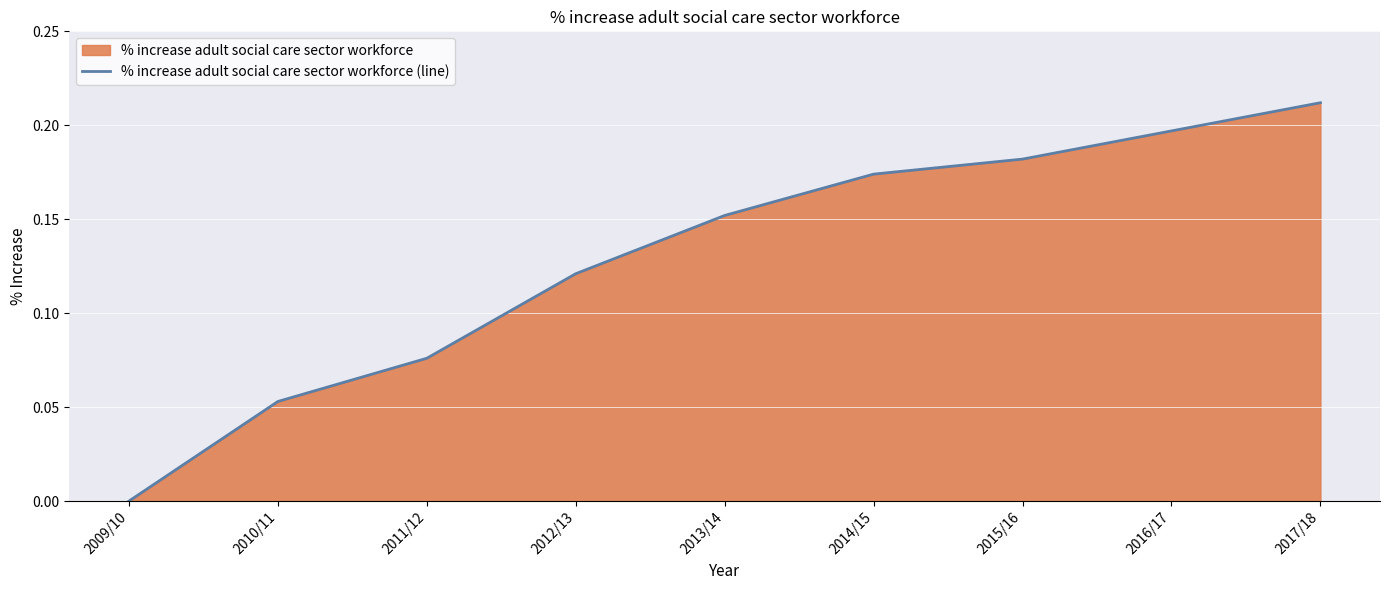

Rank the categories by value from highest to lowest.

2017/18, 2016/17, 2015/16, 2014/15, 2013/14, 2012/13, 2011/12, 2010/11, 2009/10